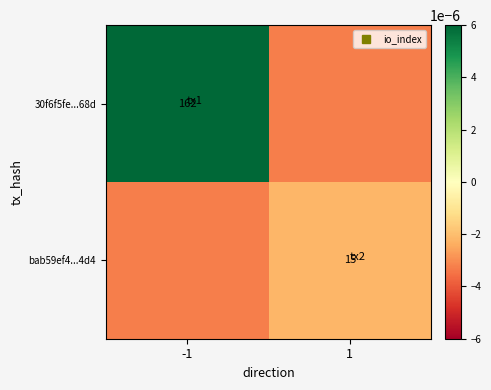

Rank the series by their maximum value, from highest to lowest.

30f6f5fe...68d, bab59ef4...4d4